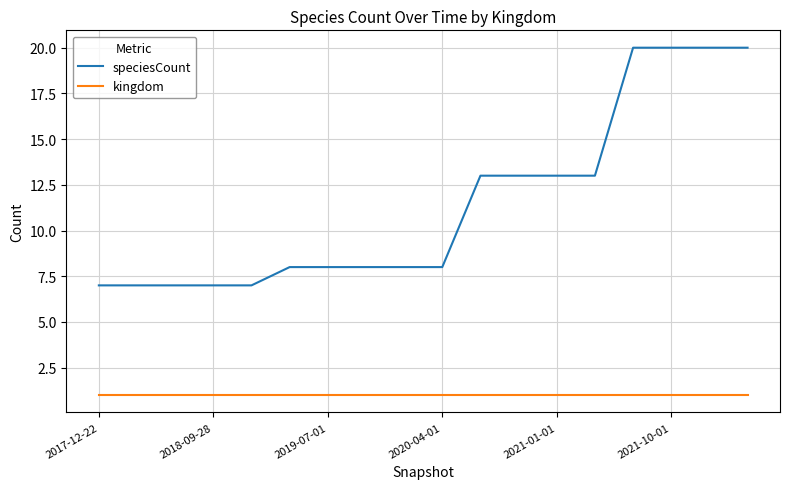

Which series has the largest total across all categories?

speciesCount